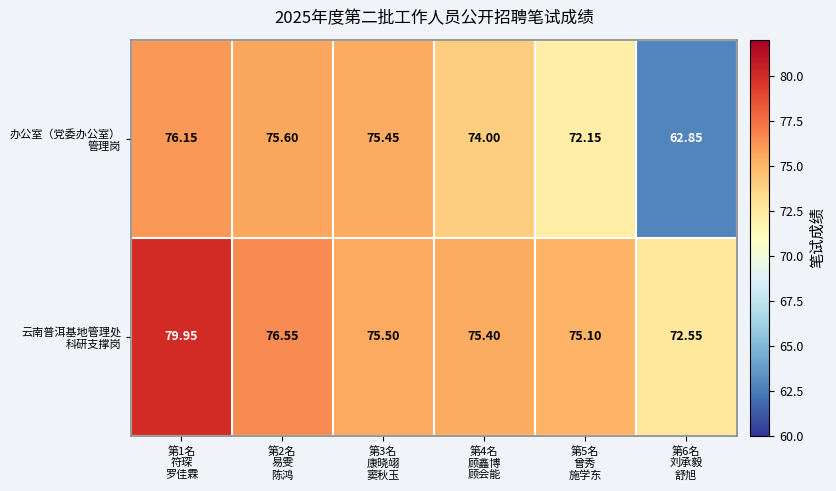

Count the number of categories in the chart.

6